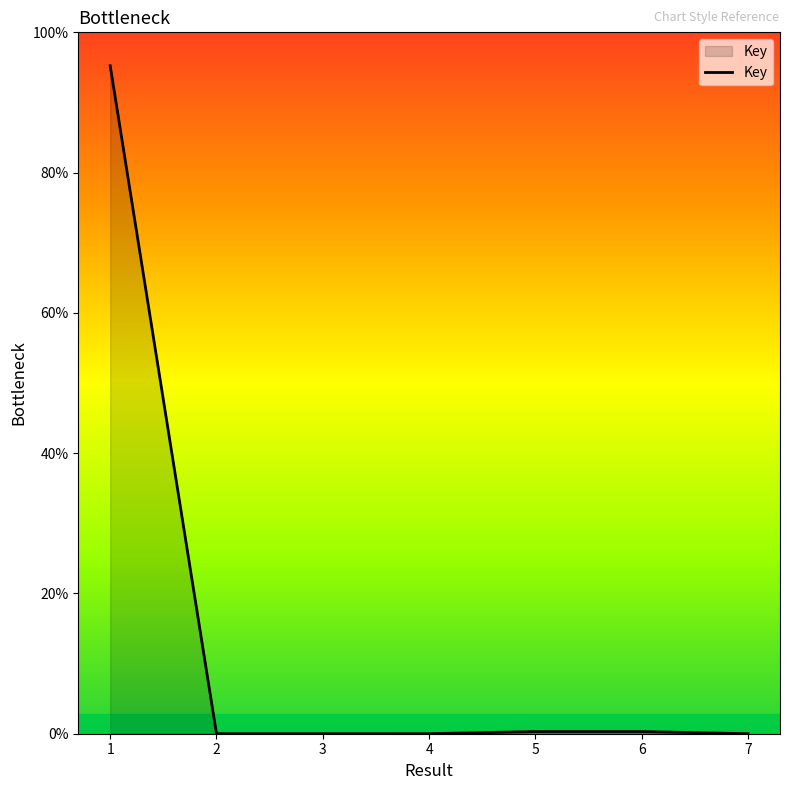

Does the chart have visible grid lines?

No